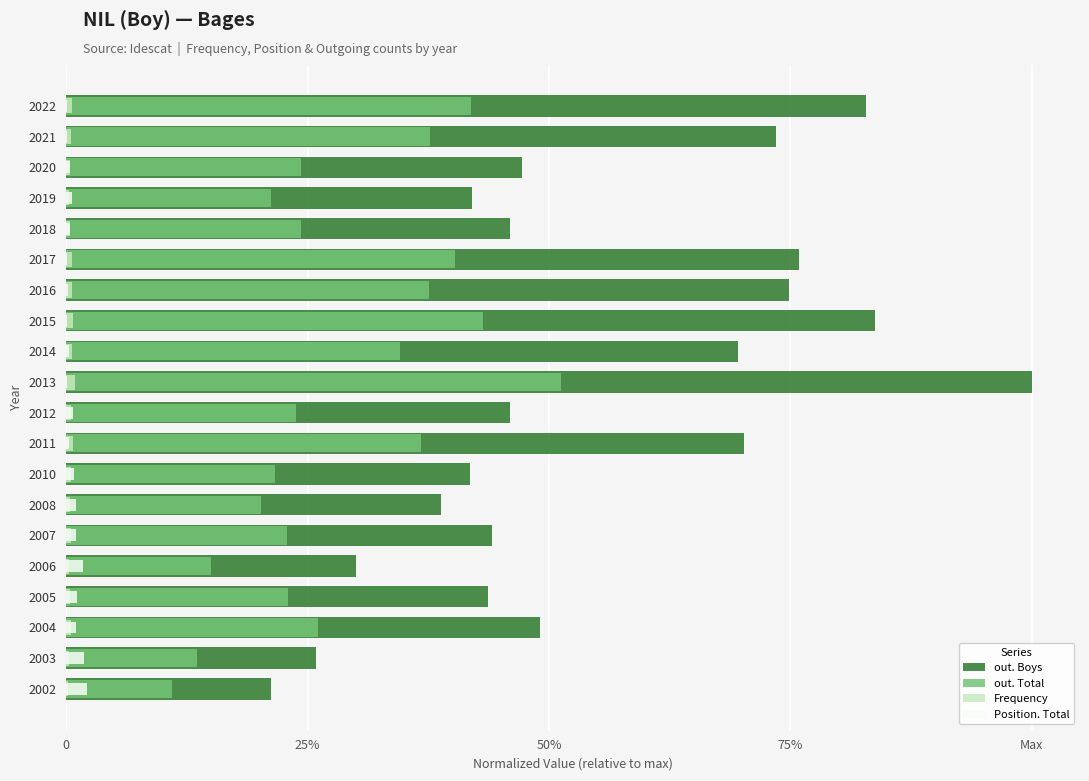

Is the value of Frequency at 2011 greater than the value of out. Total at 2003?

No